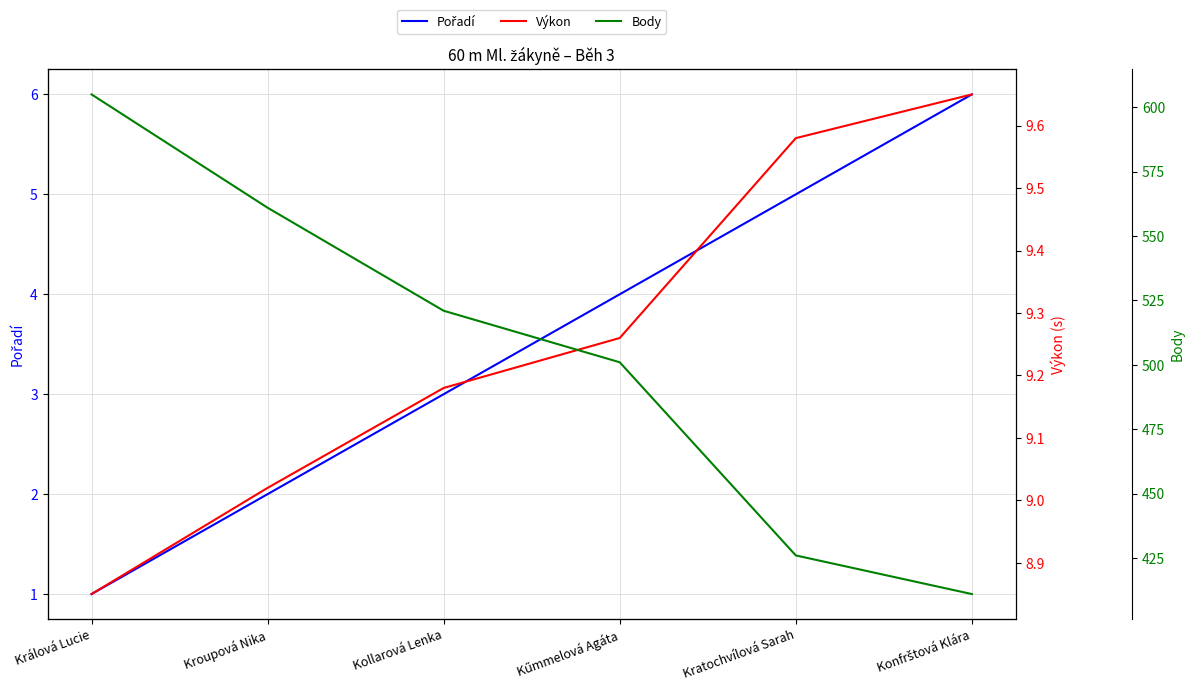

What is the label of the 6th point from the left?

Konfrštová Klára